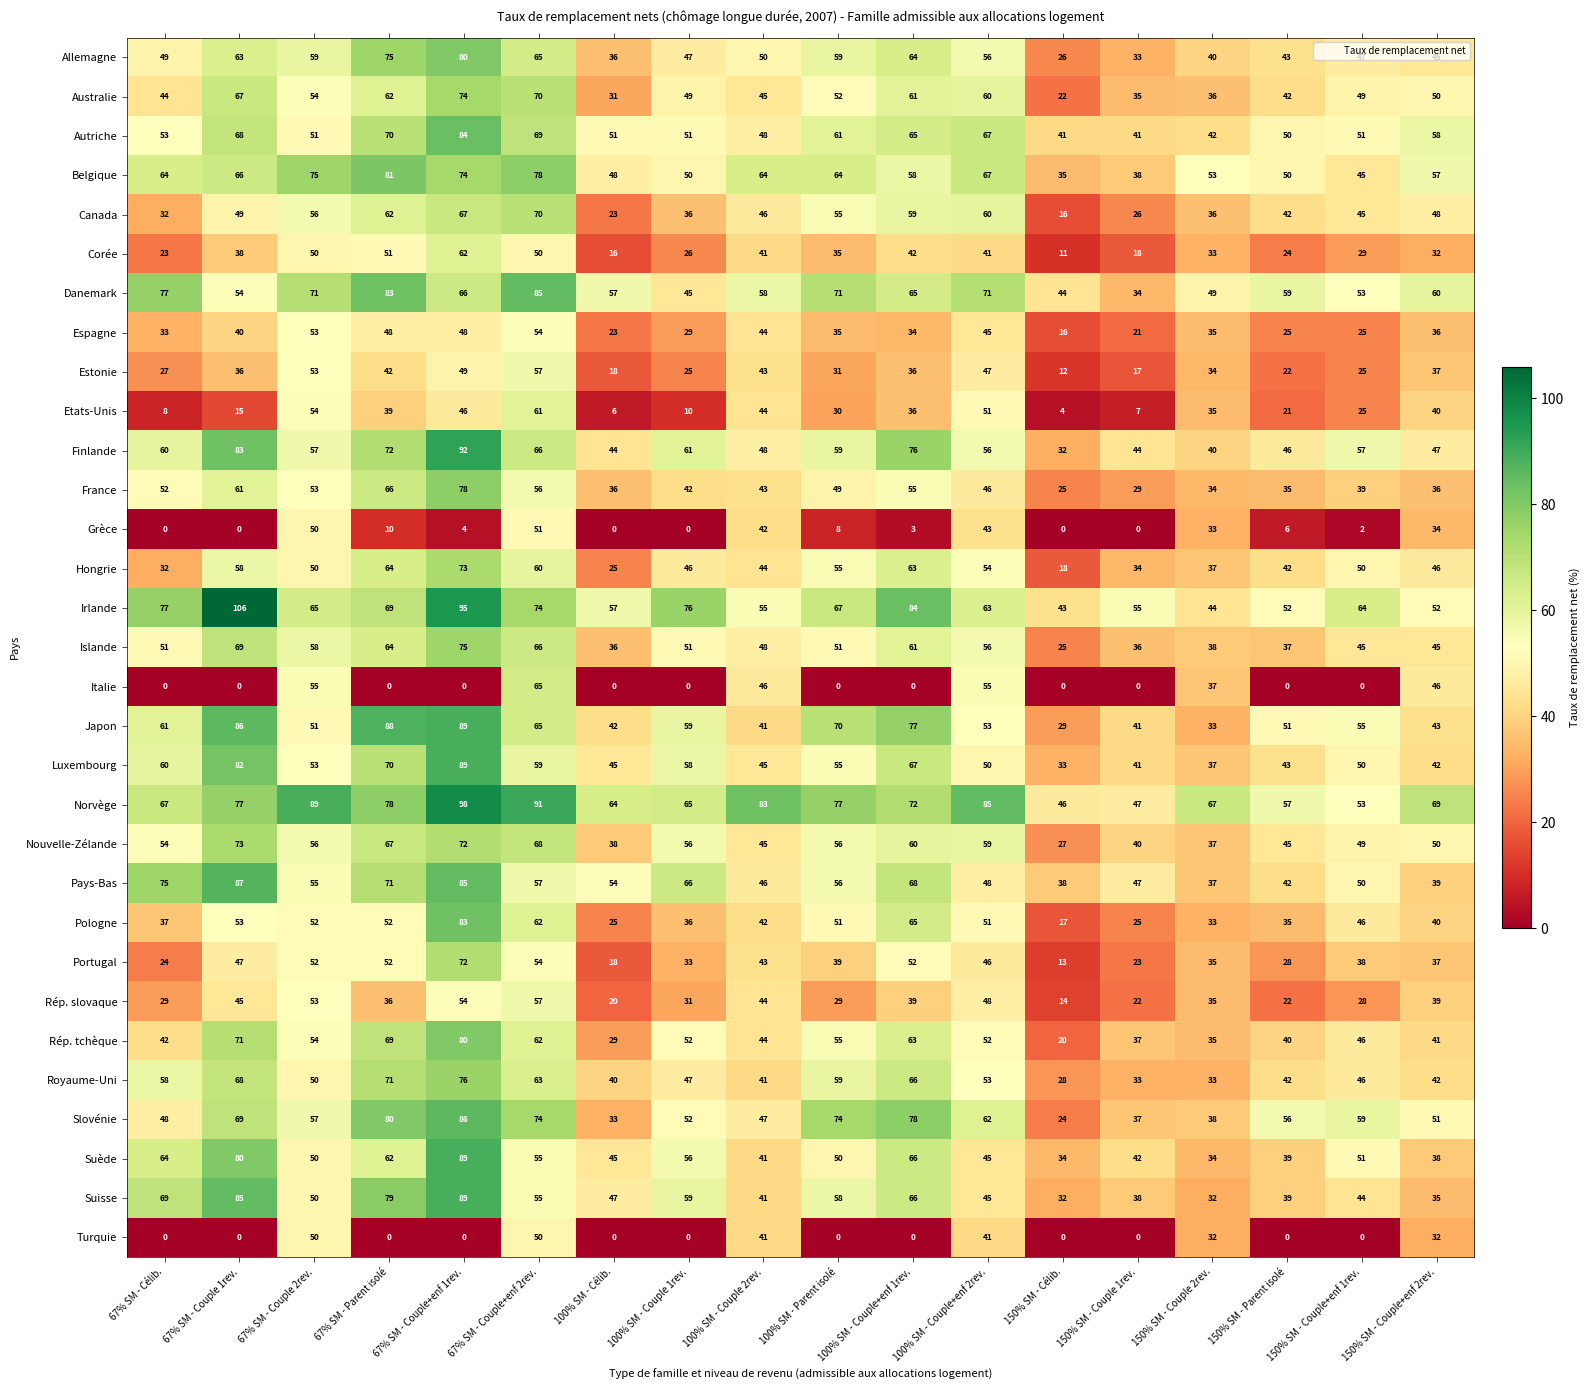

The value of Italie at 67% SM - Couple 1rev. is 32. True or false?

False